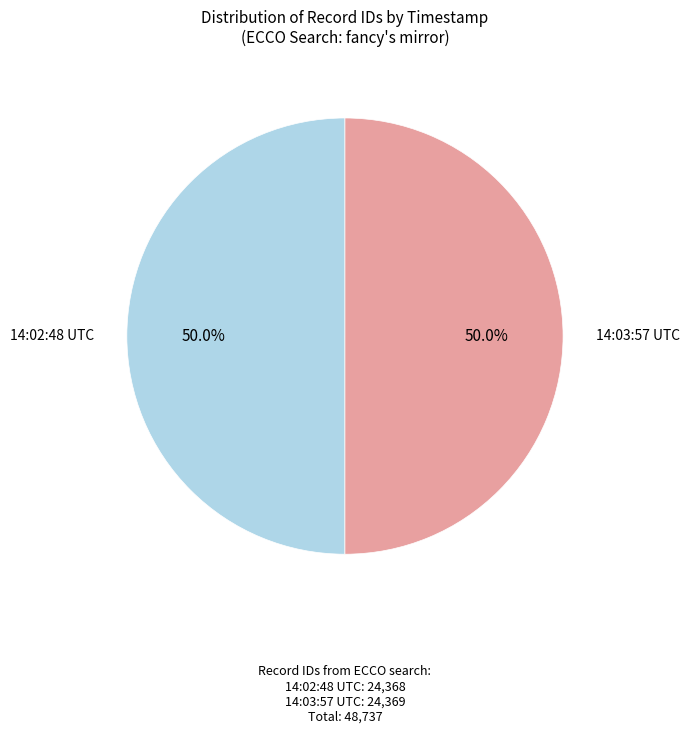

What is the ratio of the value at 14:02:48 UTC to the value at 14:03:57 UTC?

1.0